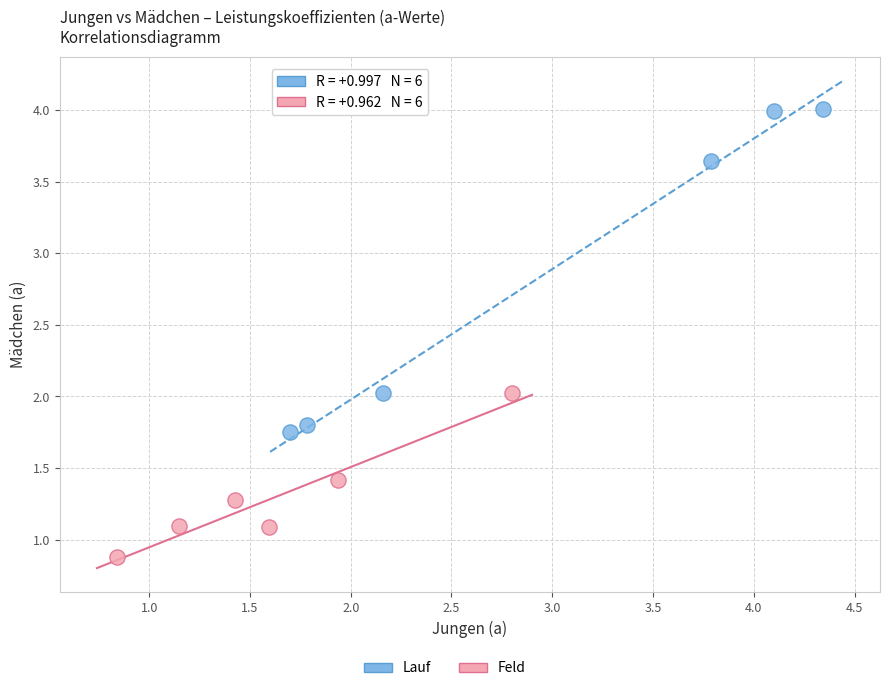

Which series has the largest Y range (max minus min)?

Lauf